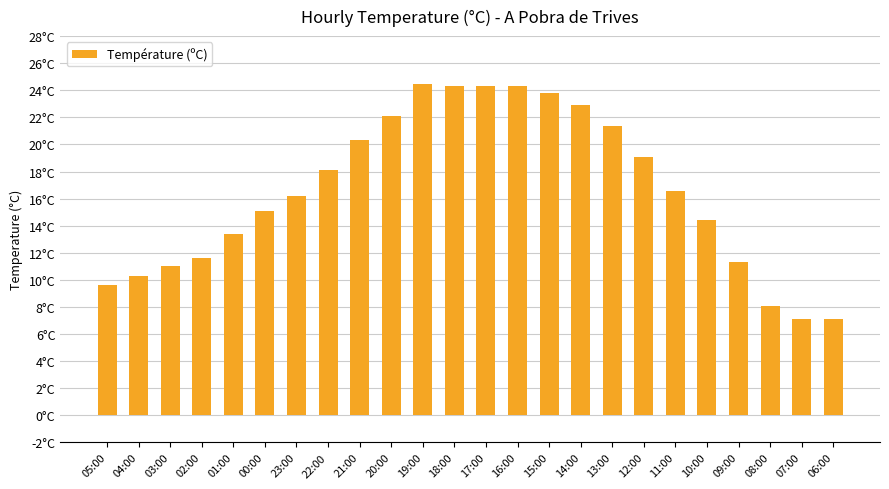

The value at 15:00 is 33.7. True or false?

False